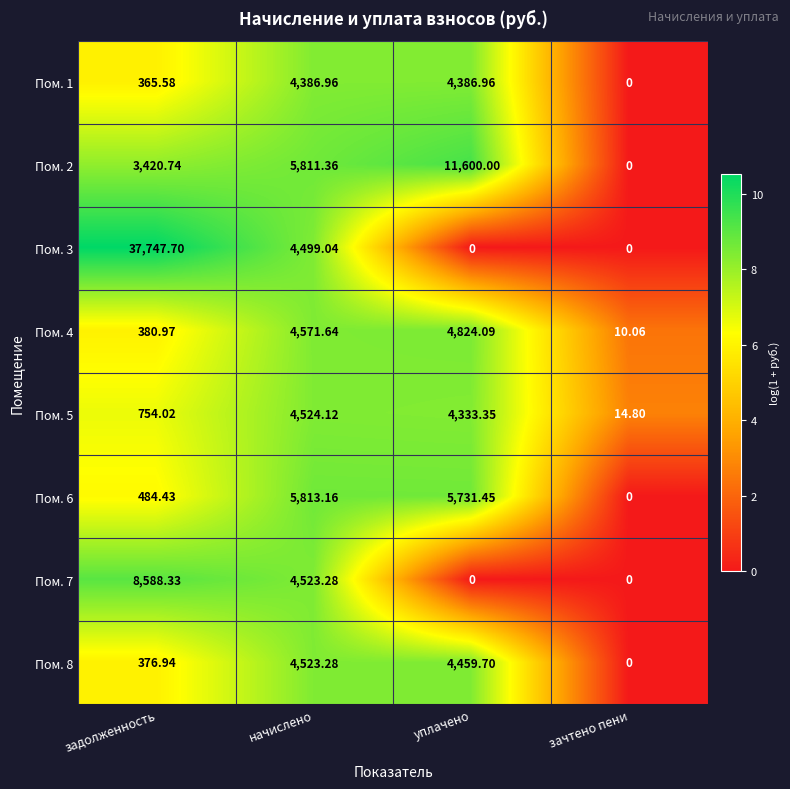

Which series changed the most between задолженность and начислено?

Пом. 3